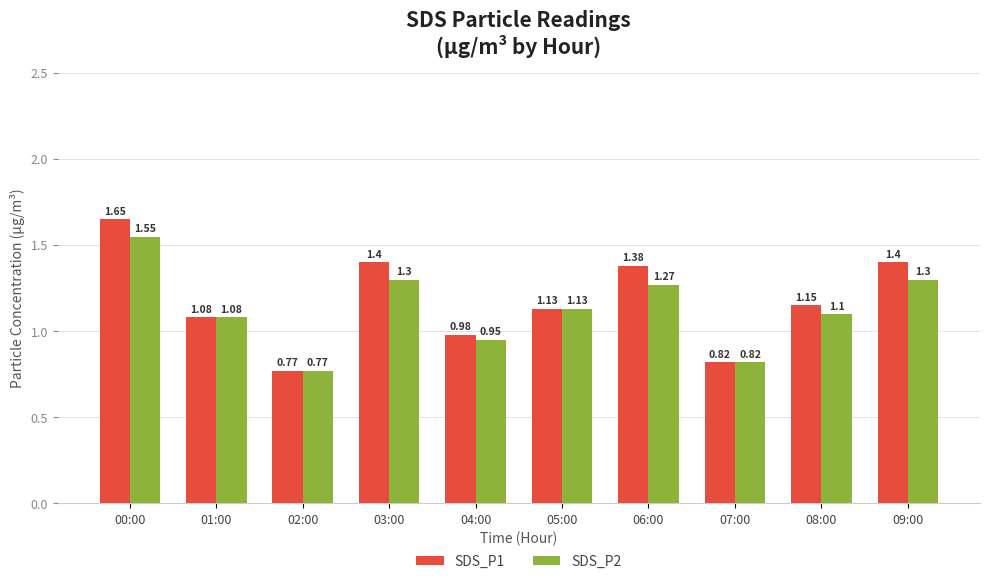

What is the sum of all SDS_P2 values?

11.3